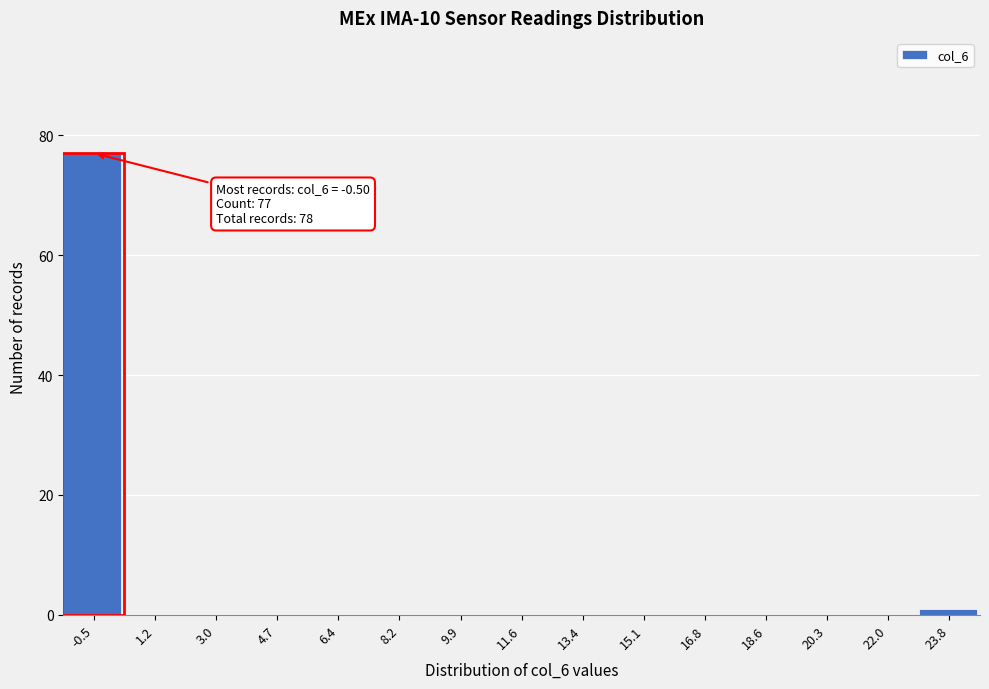

Reading left to right, transcribe all the data shown in this chart.

-0.5=77	1.2=0	3.0=0	4.7=0	6.4=0	8.2=0	9.9=0	11.6=0	13.4=0	15.1=0	16.8=0	18.6=0	20.3=0	22.0=0	23.8=1